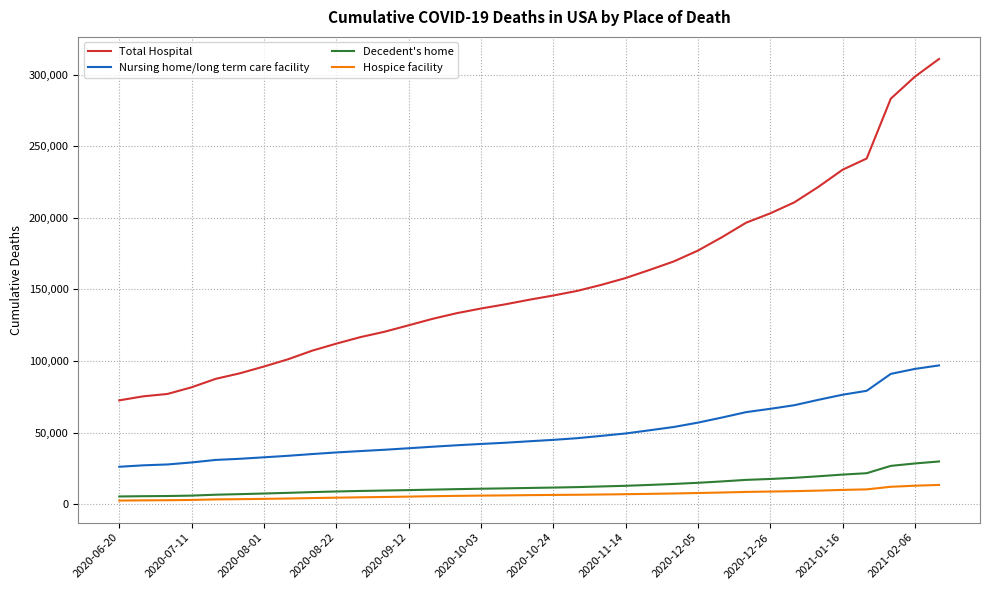

What is the highest value of the Hospice facility series?

13385